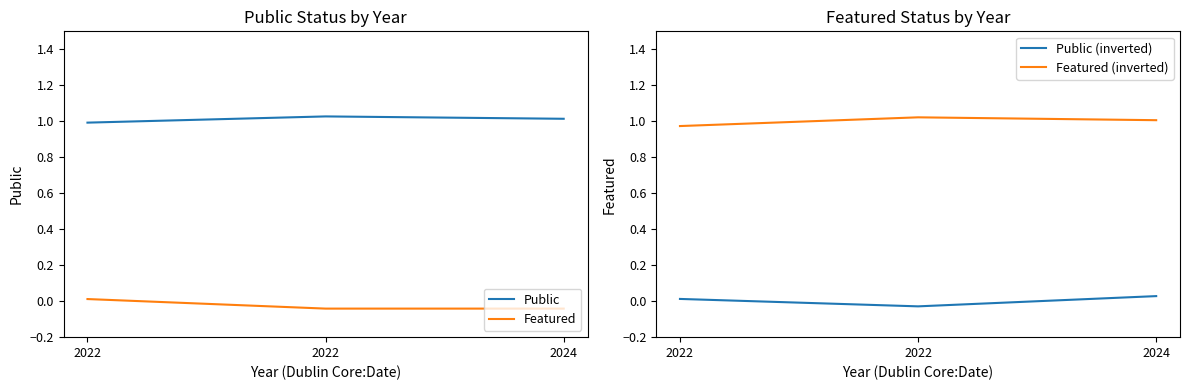

What are all the series names shown in the legend?

Public, Featured, Public (inverted), Featured (inverted)